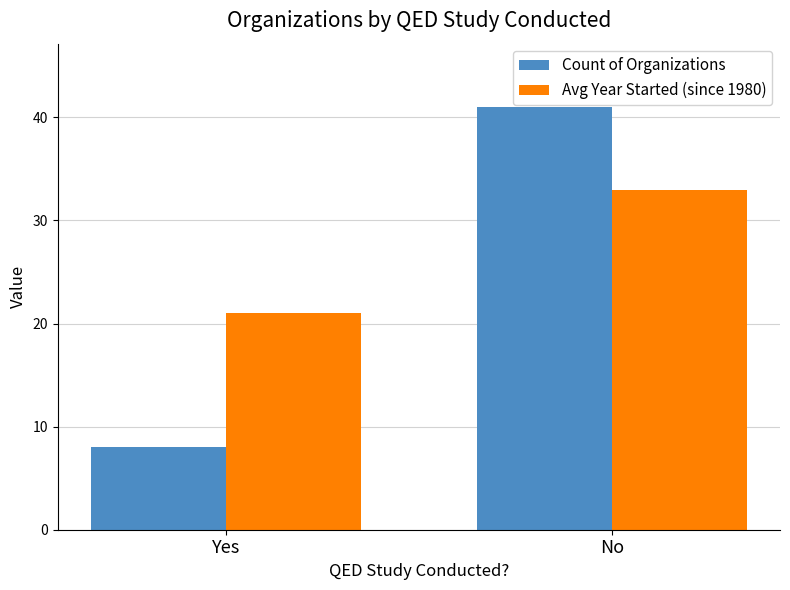

Is it true that Count of Organizations equals 41 at No?

True